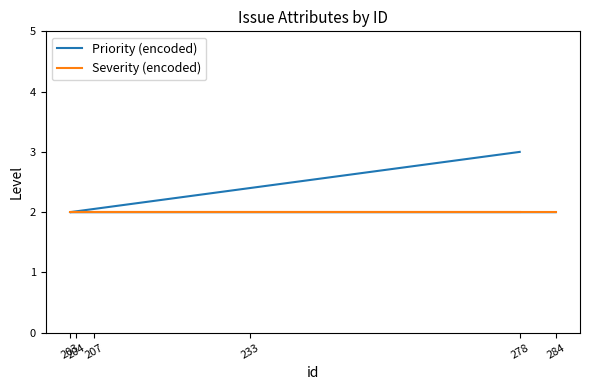

Between 204 and 284, which is larger?

204